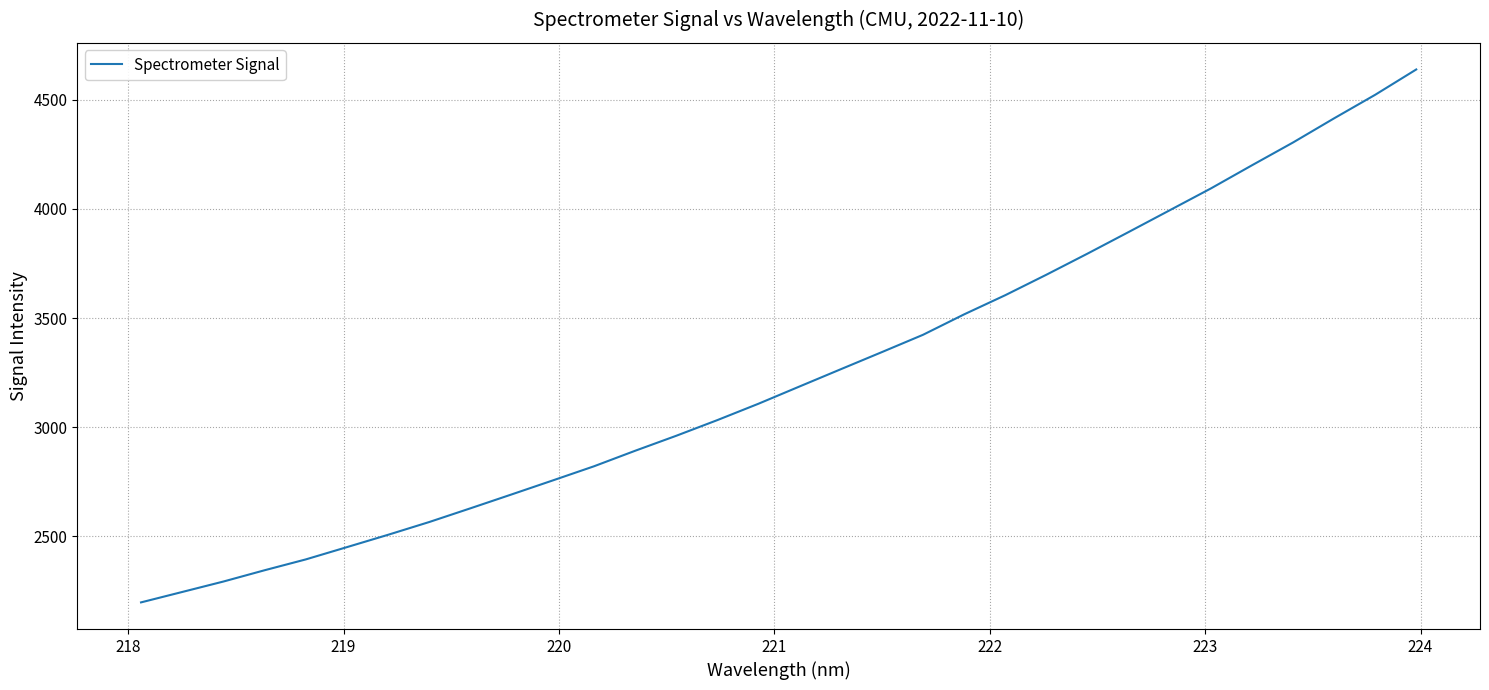

What is the difference between the maximum and minimum values?

2440.3